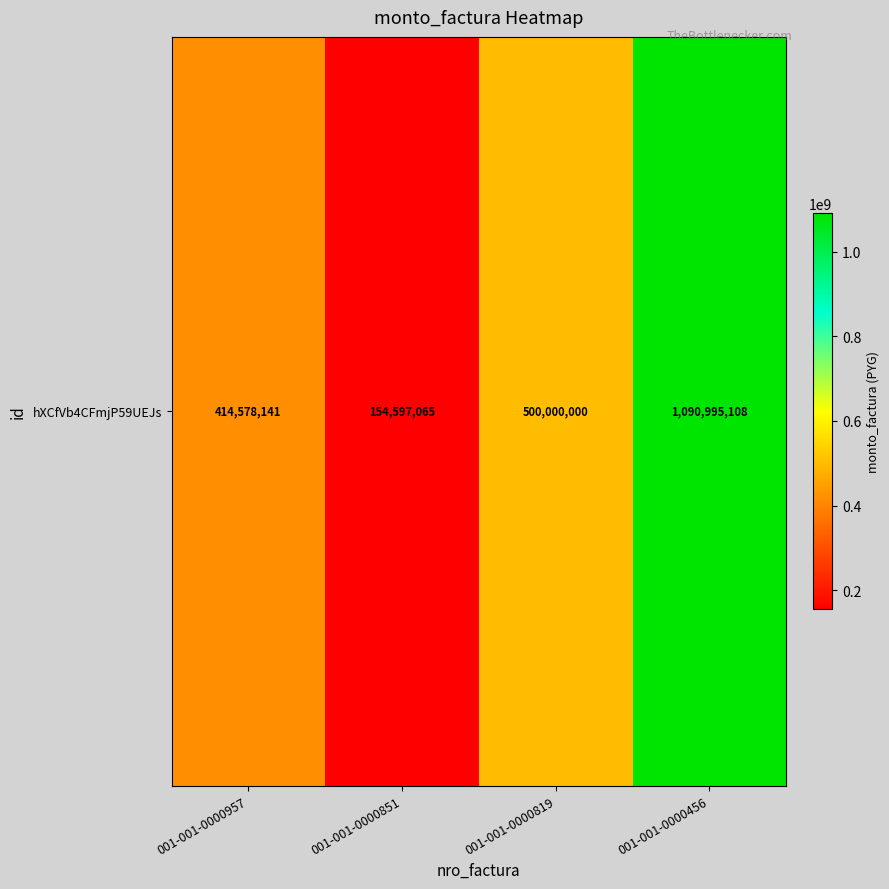

What is the average value?

540042578